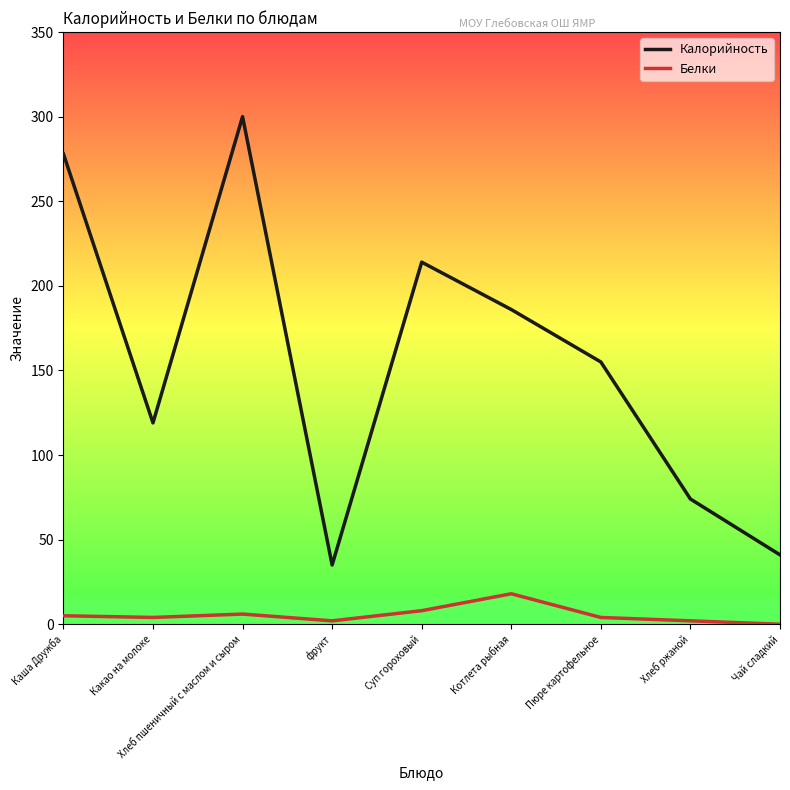

Is this an area chart (filled region under the line)?

No